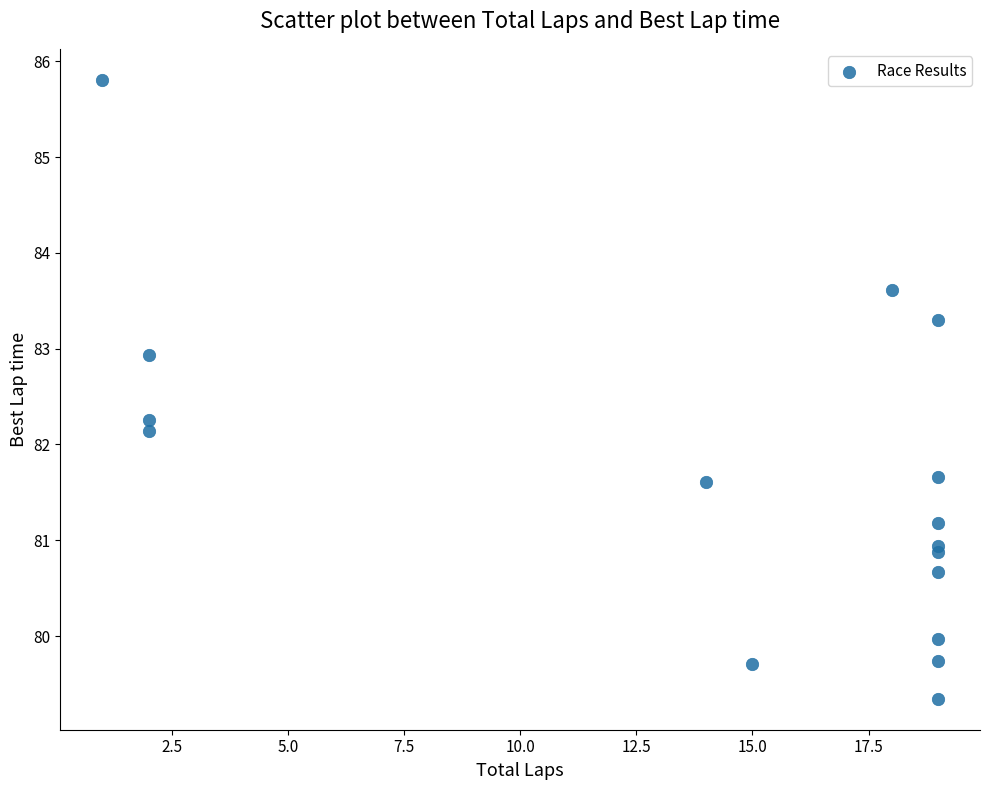

What Y value in the scatter plot is closest to 82?

82.1